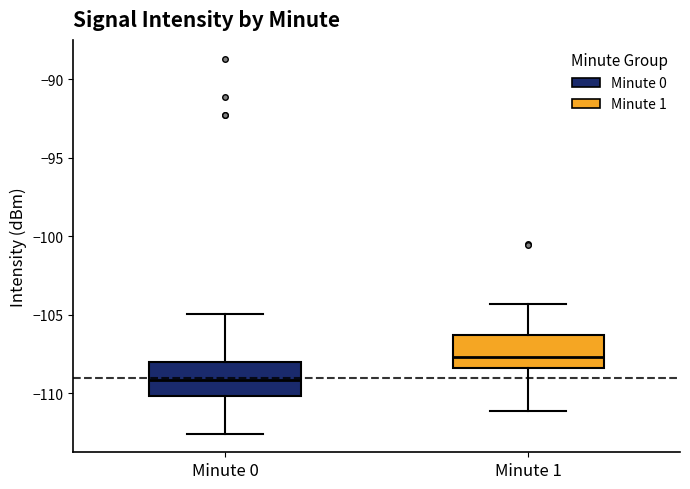

Where is the lower edge of the box for Minute 1 on the y-axis? The values are not printed on the chart, so give them approximately, as read against the axis.

-108.5